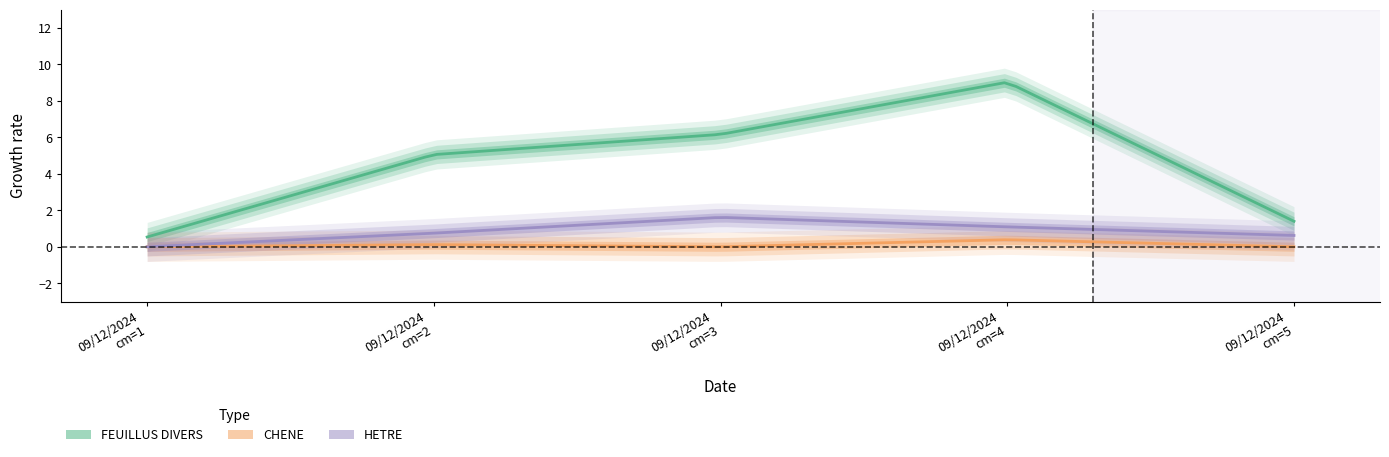

True or false: HETRE has more than 2 points higher than both neighbors.

False